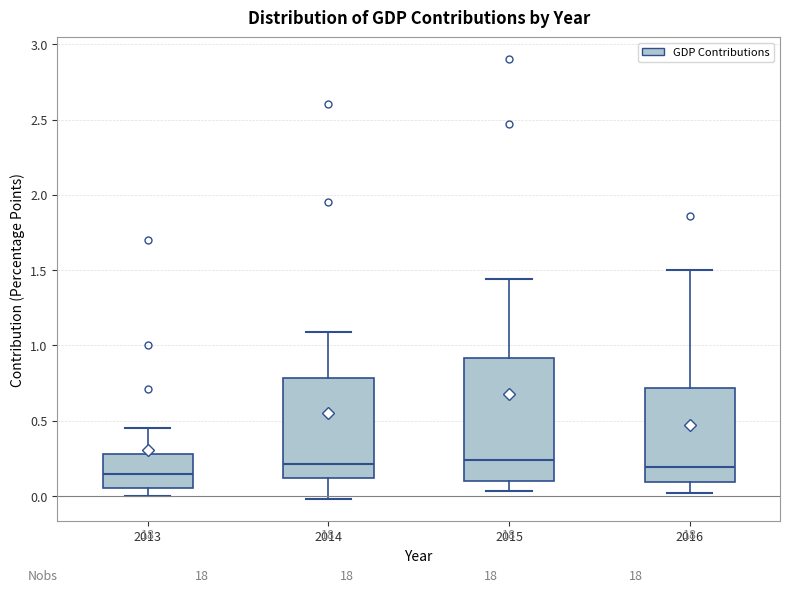

Comparing the boxes themselves (not the whiskers), which one is the tallest?

2015